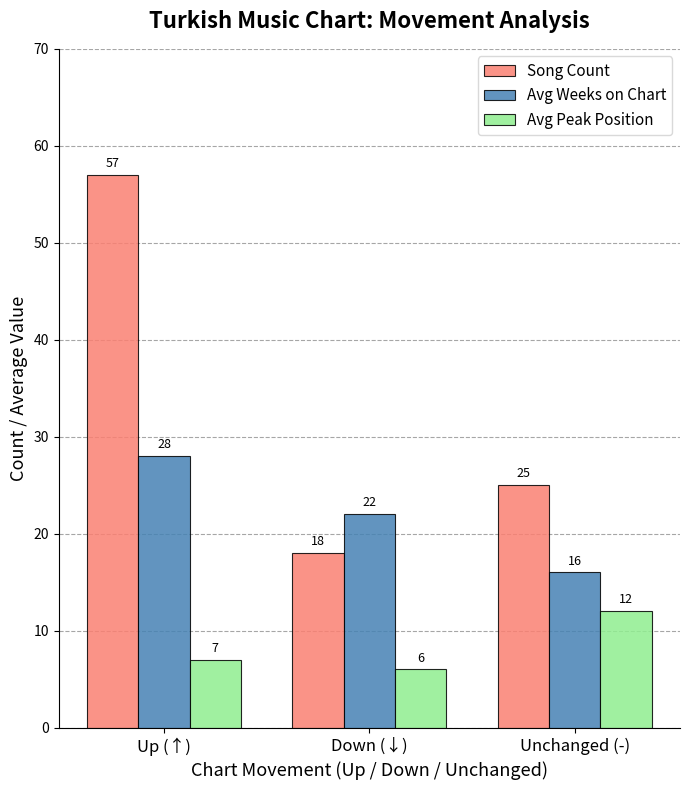

What is the average value of the Avg Peak Position series?

8